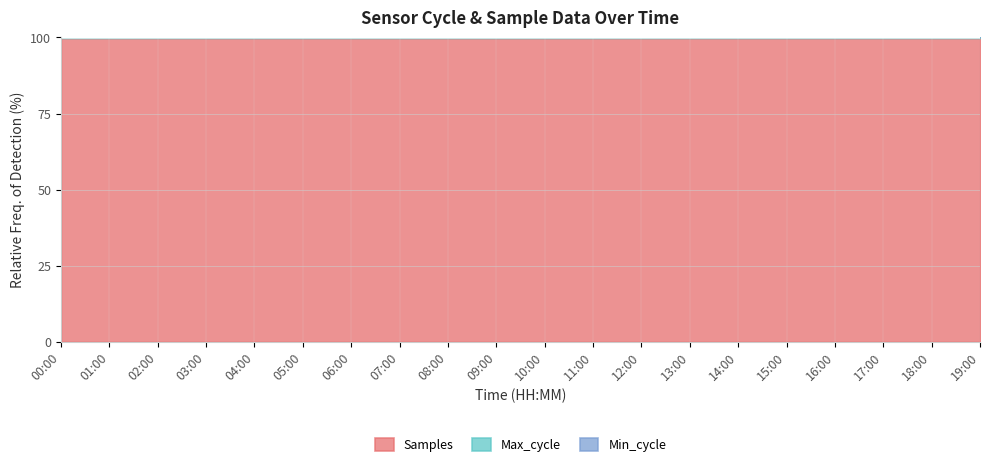

At how many categories does at least one series exceed 99?

20